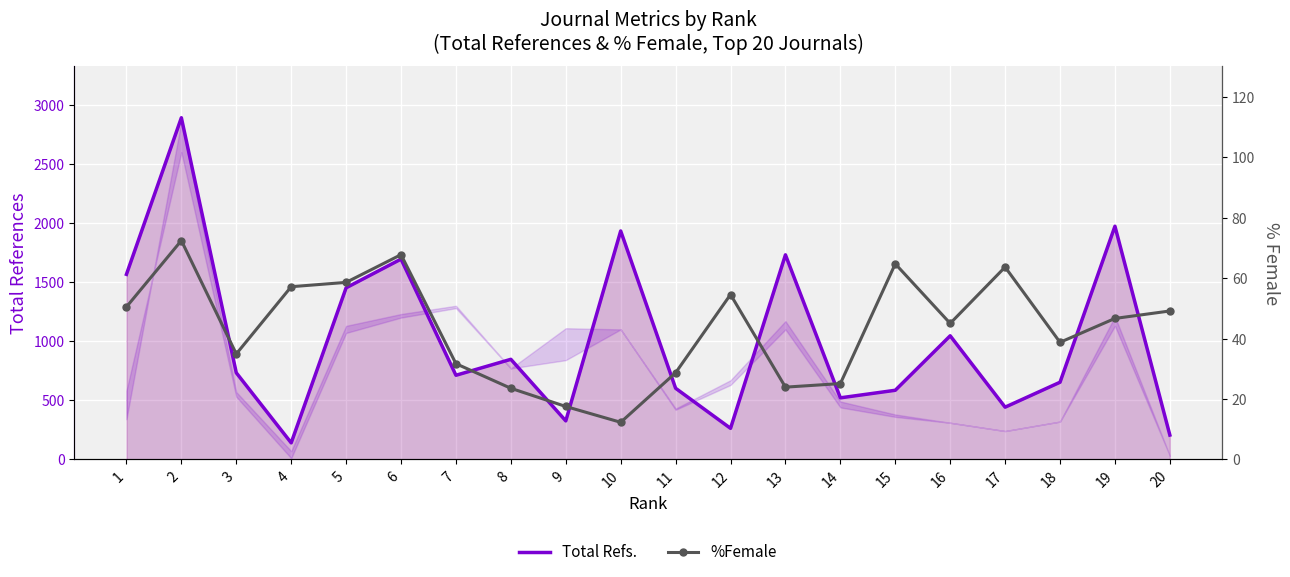

True or false: %Female has more than 1 interior local peaks.

True